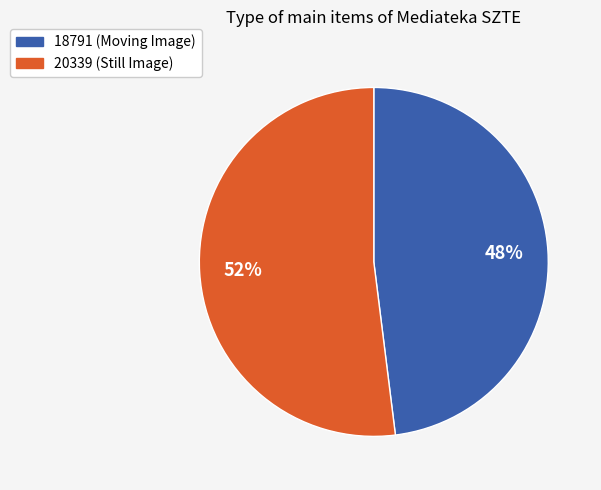

Which slice is the largest?

20339 (Still Image)